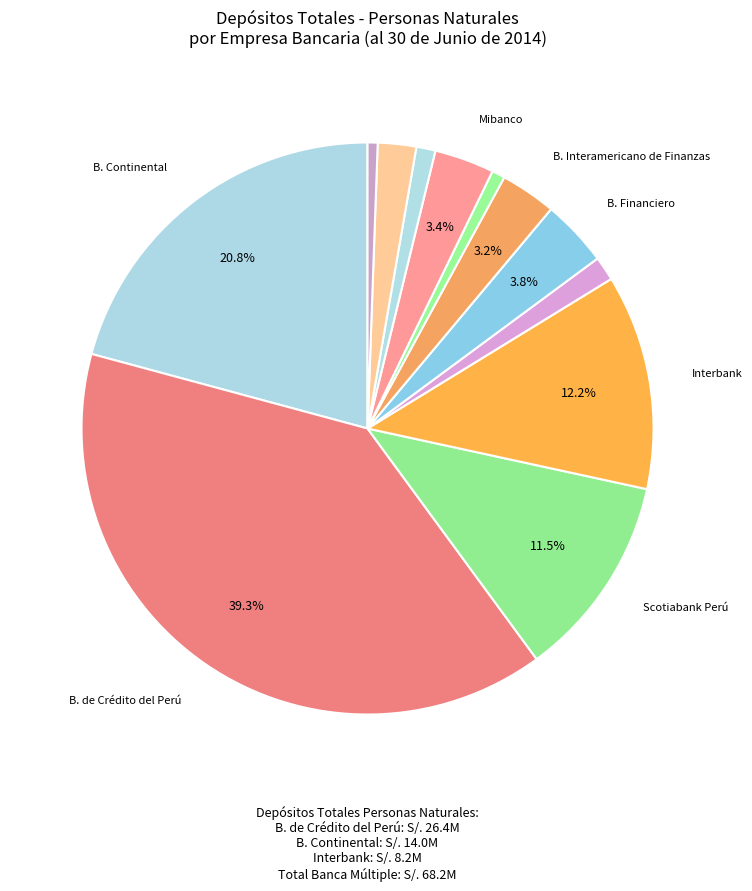

To the nearest percent, what is the average slice percentage?

8%